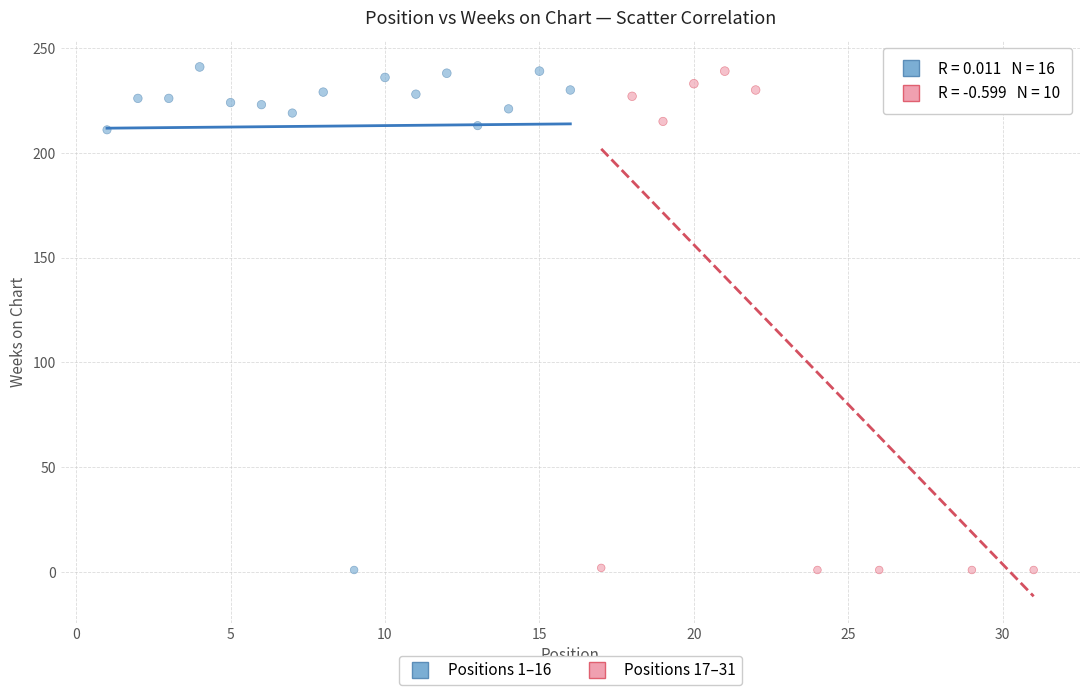

What are all the series names shown in the legend?

Positions 1–16, Positions 17–31